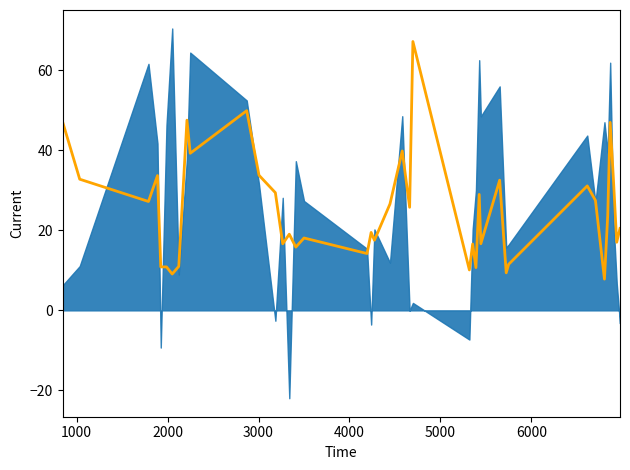

How many lines are shown in the chart?

1